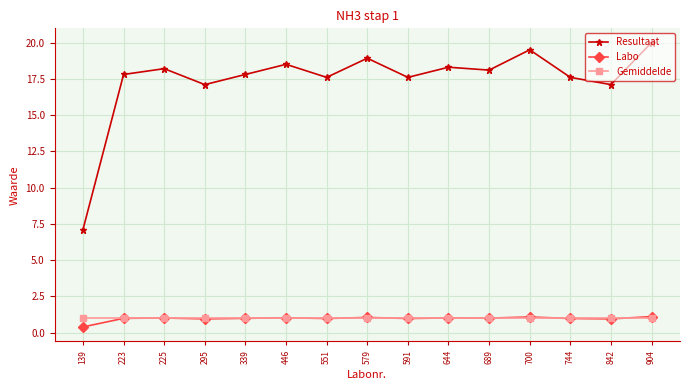

Is it true that Labo equals 1.1 at 904?

True